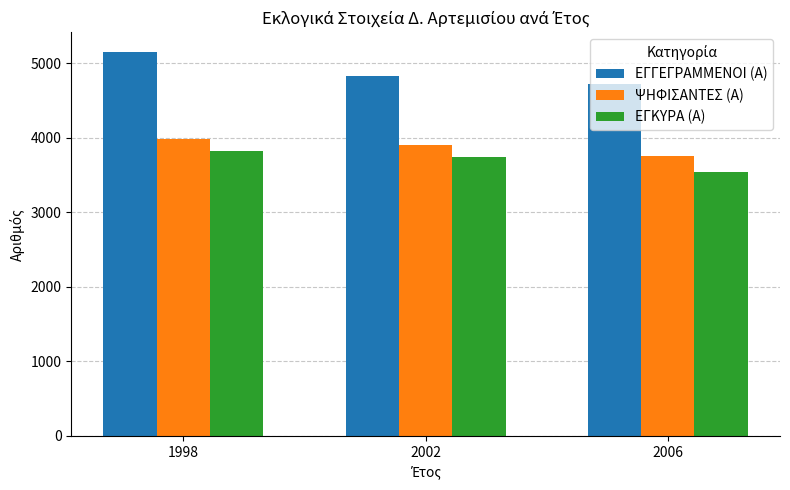

How many ΕΓΓΕΓΡΑΜΜΕΝΟΙ (Α) values are between 4719 and 5157?

3